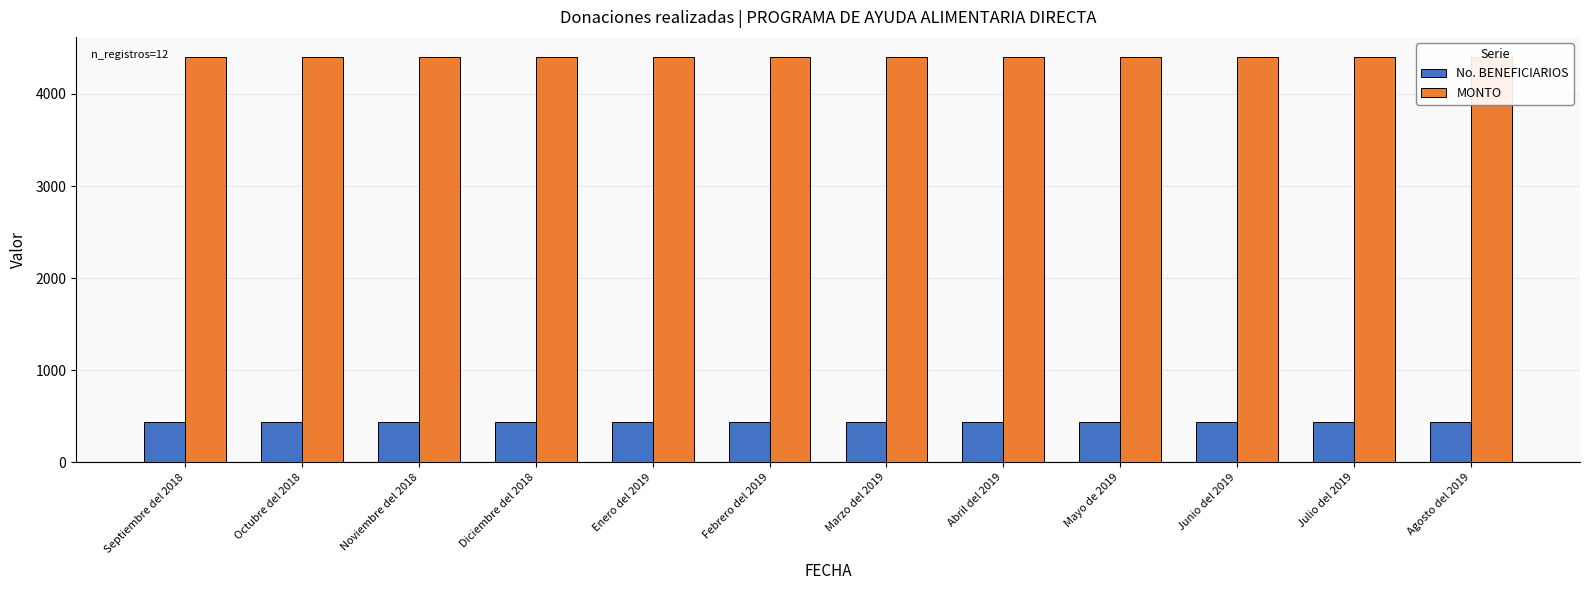

Which label corresponds to the largest value in the chart?

Septiembre del 2018